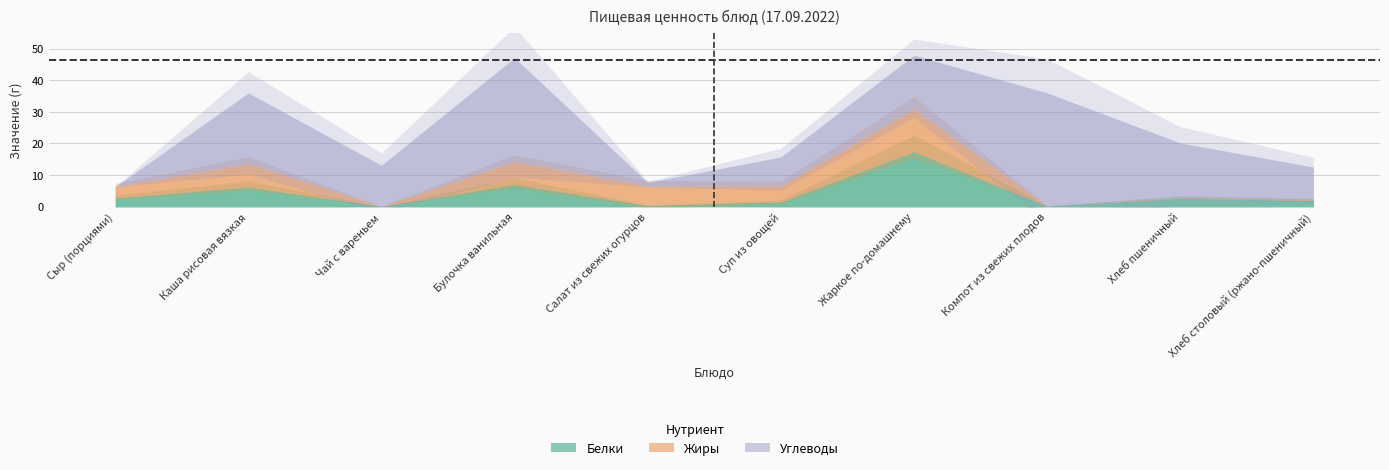

What position from the left is Хлеб столовый (ржано-пшеничный)?

10